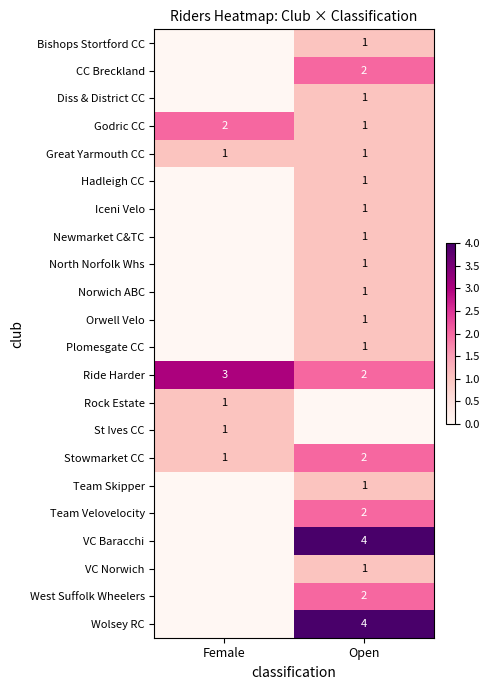

The value of Iceni Velo at Open is 2. True or false?

False